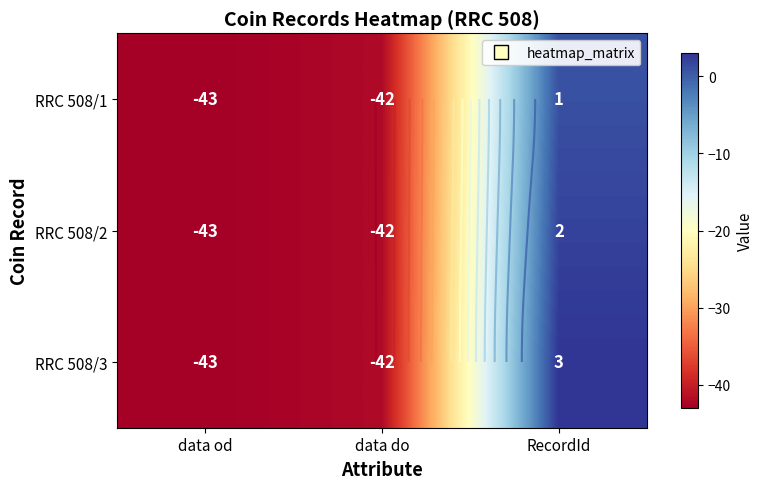

Count the number of categories in the chart.

3